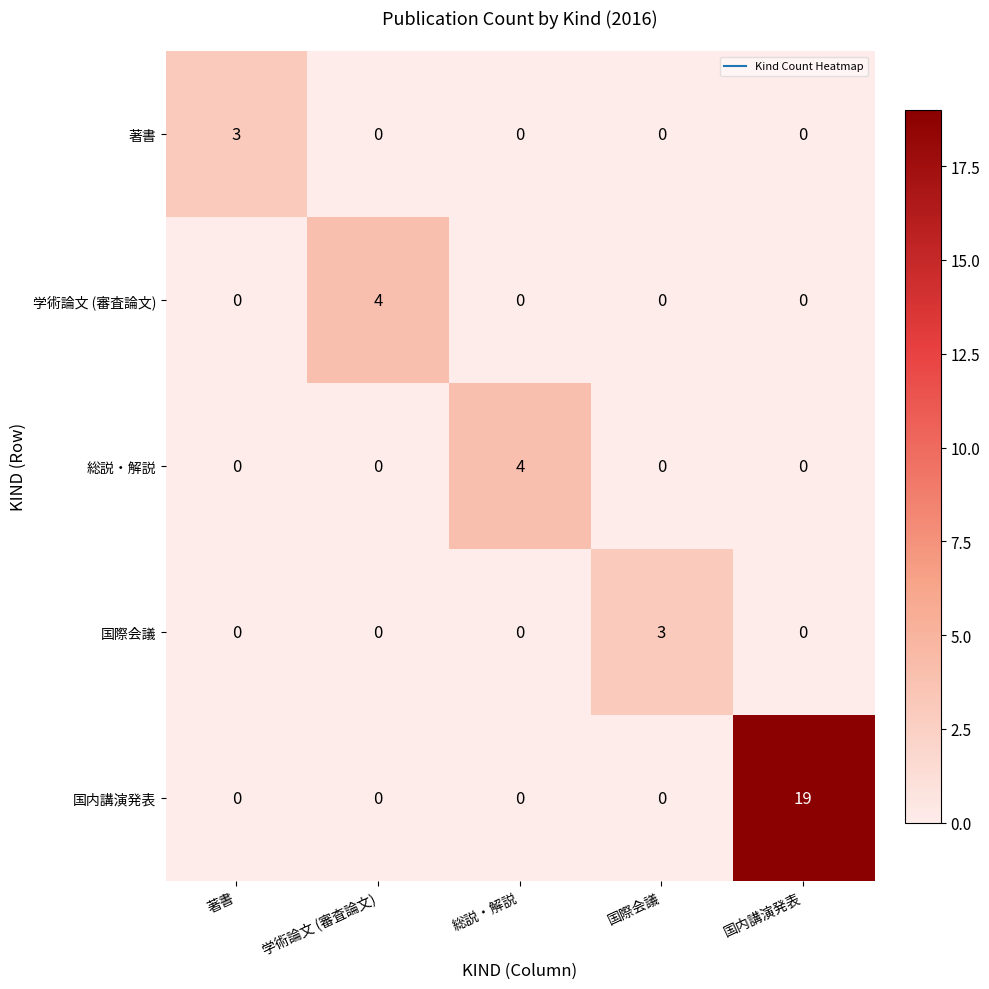

What is the difference between the 総説・解説 values at 国内講演発表 and 総説・解説?

4